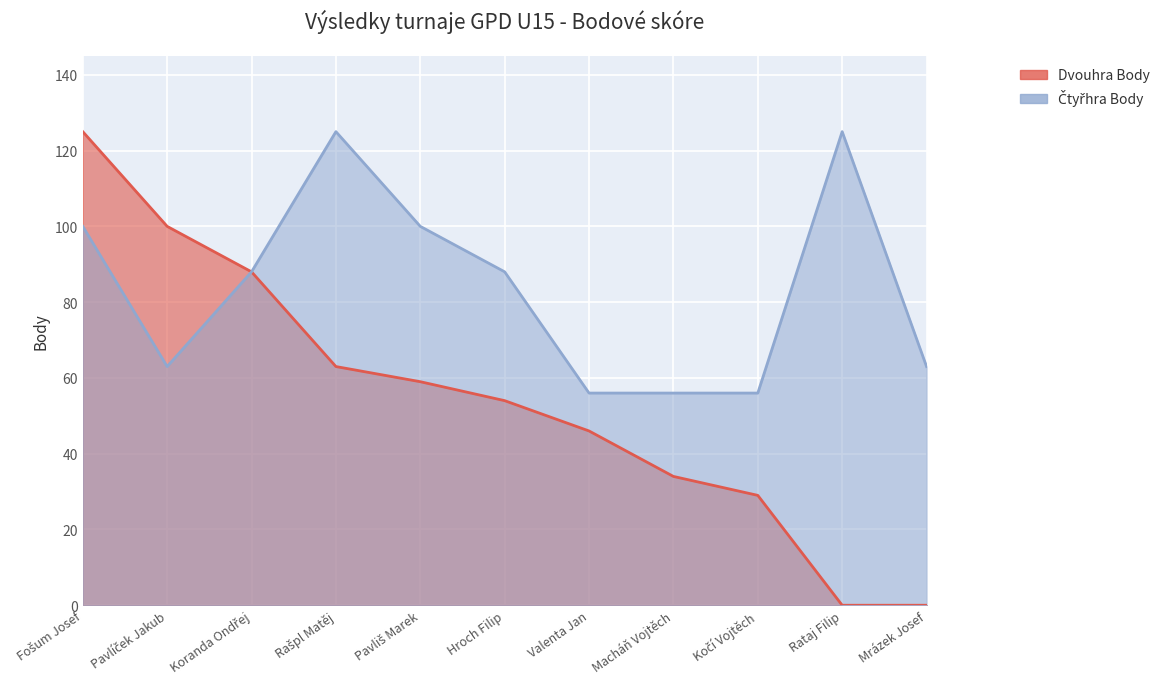

What is the sum of all Dvouhra Body values?

598